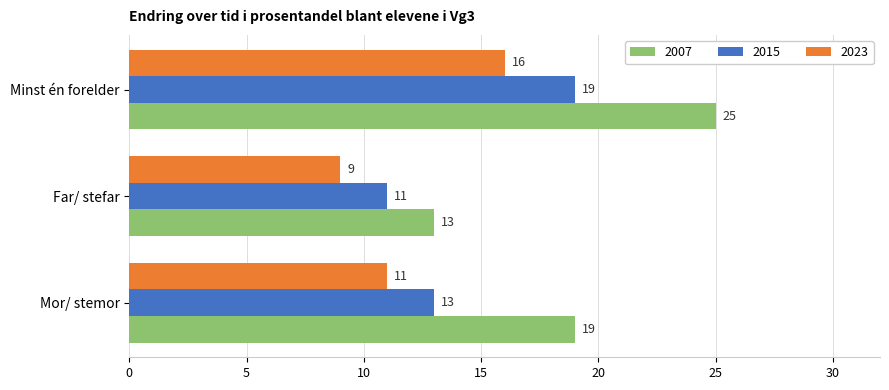

The 2023 series shows 3 at Far/ stefar. True or false?

False